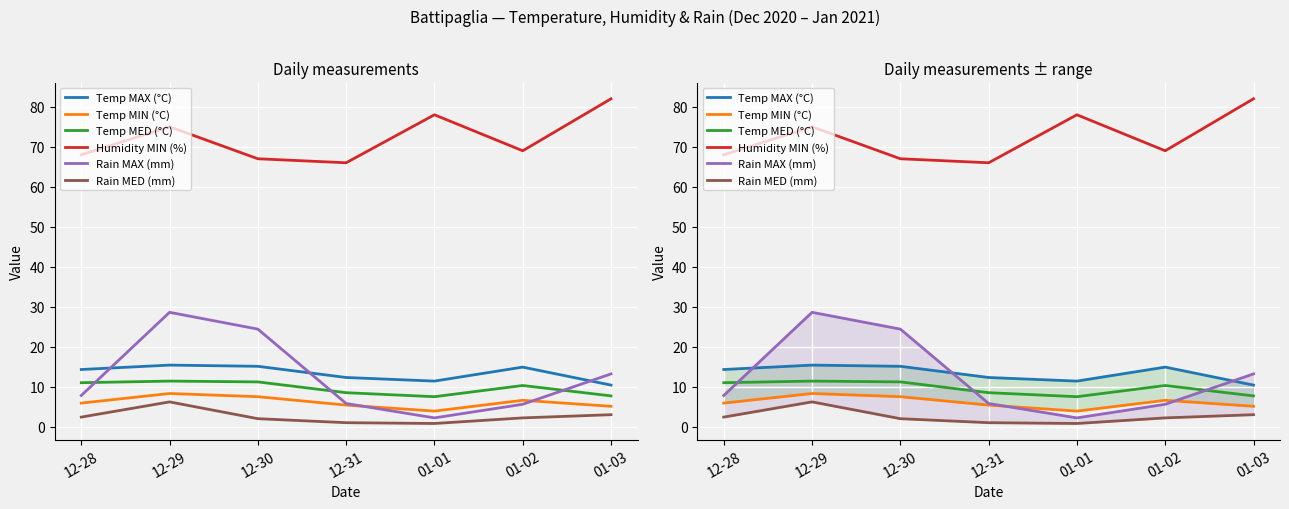

Reading left to right, list all the values displayed in this chart.

Temp MAX (°C): 14.3	15.4	15.1	12.3	11.4	14.9	10.4
Temp MIN (°C): 5.9	8.3	7.5	5.4	3.9	6.6	5.1
Temp MED (°C): 11.0	11.4	11.2	8.5	7.5	10.3	7.7
Humidity MIN (%): 68.0	75.0	67.0	66.0	78.0	69.0	82.0
Rain MAX (mm): 7.8	28.6	24.4	5.8	2.2	5.6	13.2
Rain MED (mm): 2.4	6.2	2.0	1.0	0.8	2.2	3.0